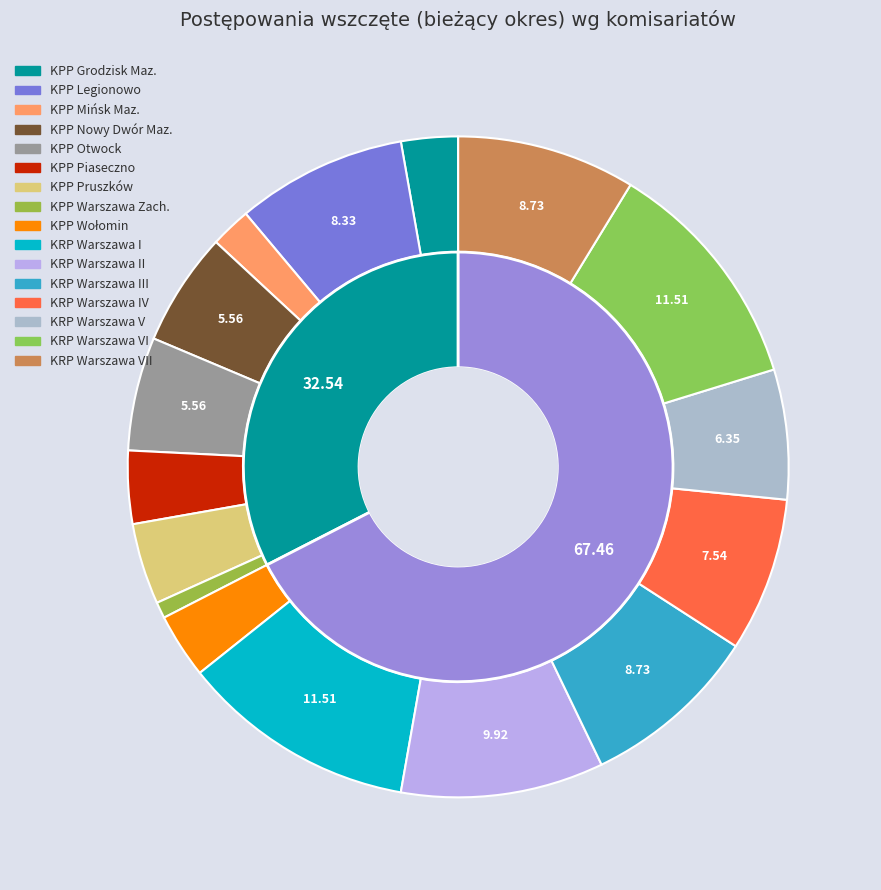

Is KPP Mińsk Maz. the majority of the pie?

No